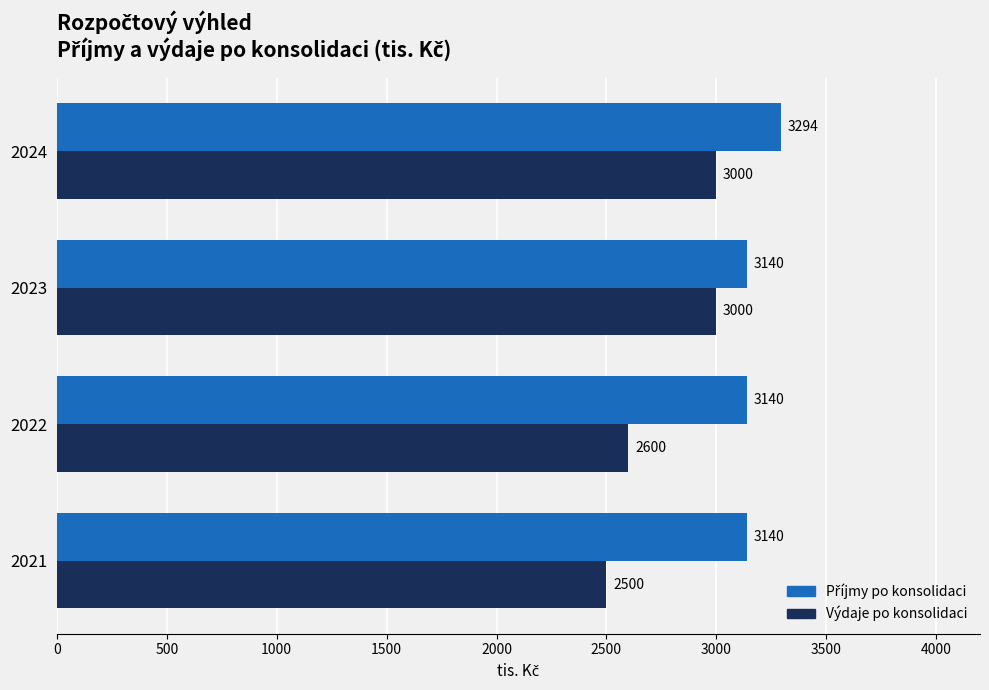

At which category is the sum across all series the highest?

2024